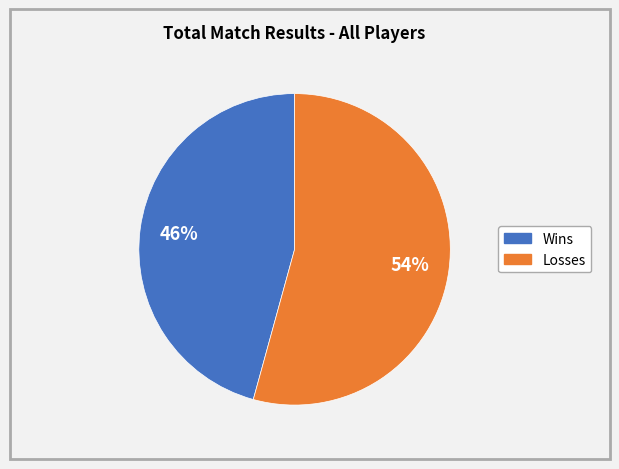

To the nearest percent, what is the average slice percentage?

50%